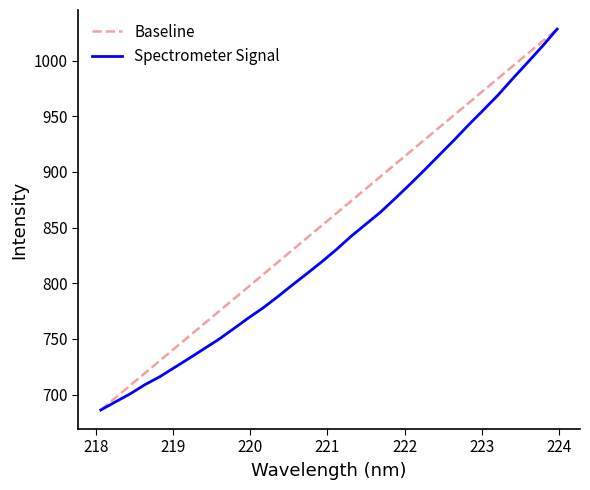

Reading right to left, transcribe all the data shown in this chart.

1028.3	1012.9	998.4	984.1	969.3	955.8	942.5	928.7	915.3	902.0	889.0	876.3	864.0	853.1	842.3	830.4	819.3	808.8	798.4	787.9	777.7	768.7	759.0	749.6	741.1	732.6	724.3	716.1	709.0	700.8	693.5	686.2